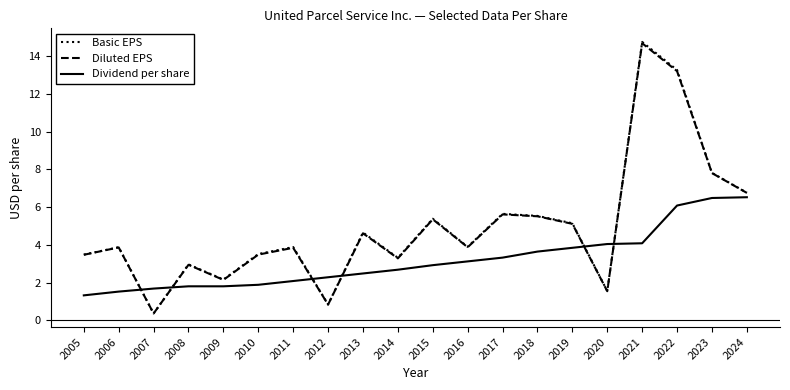

How many values in the Dividend per share series are below 2?

6